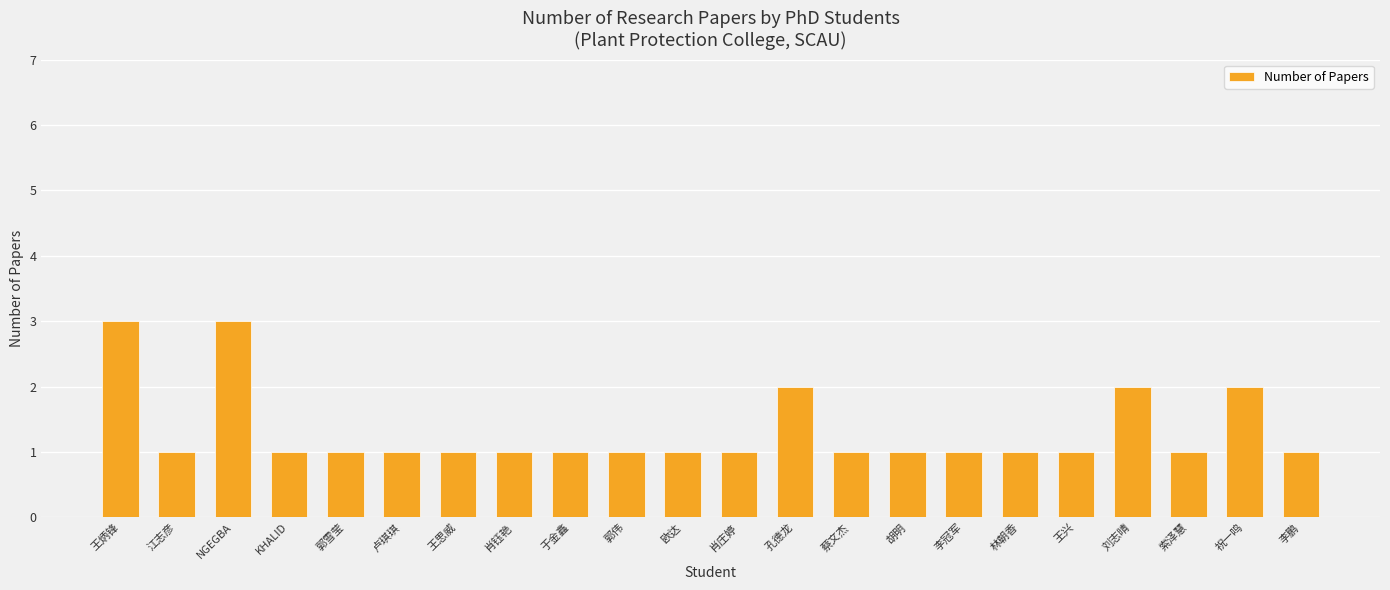

What is the sum of the values at 肖庄婷 and NGEGBA?

4